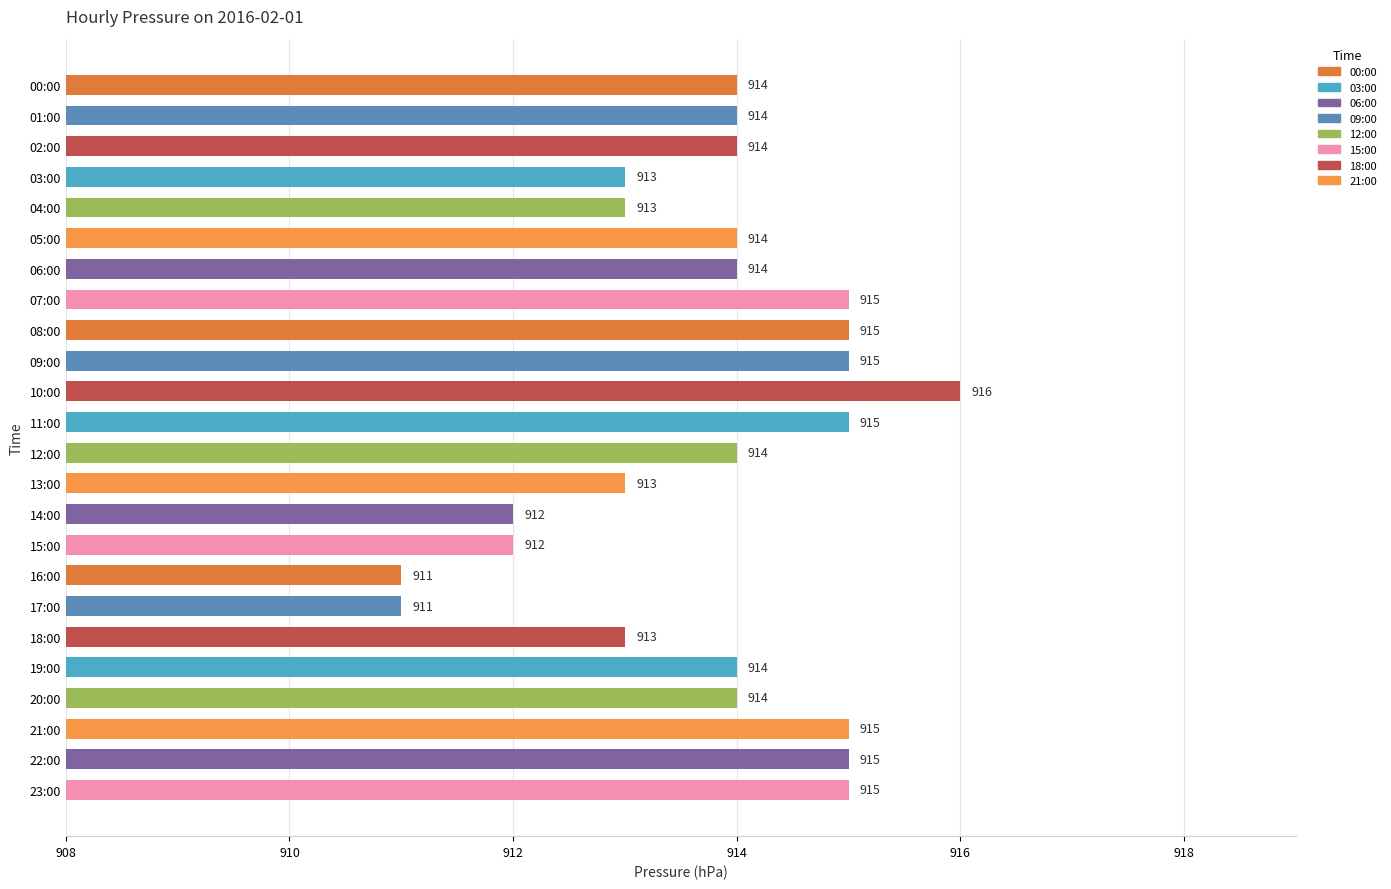

What is the average value?

914